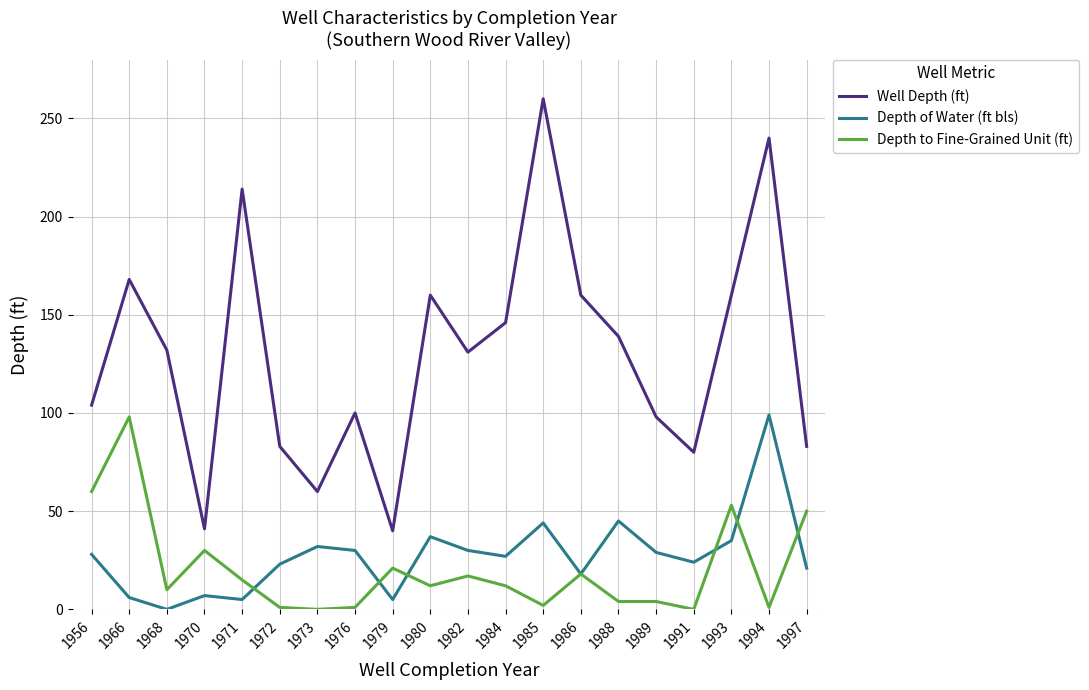

At which label does Depth of Water (ft bls) reach its minimum?

1968